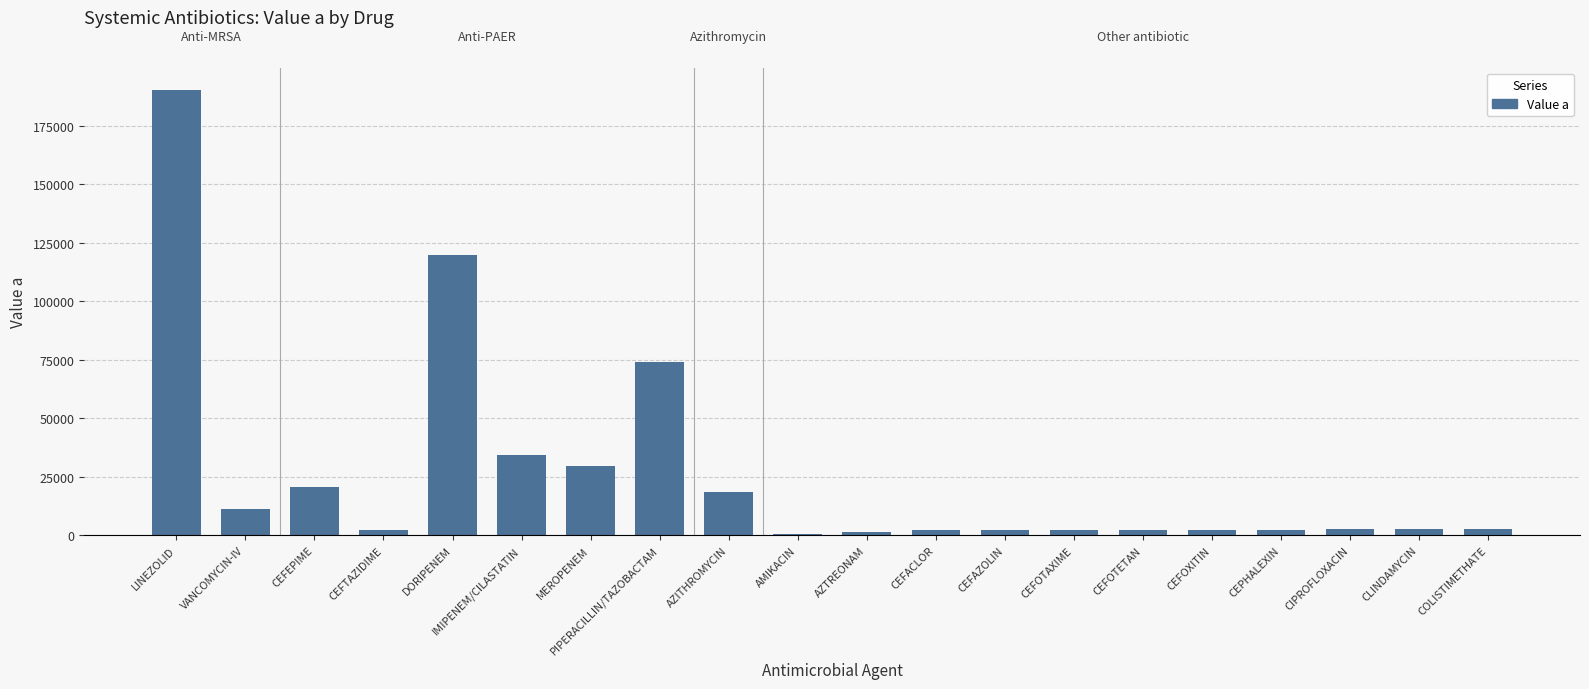

What is the maximum value shown in the chart?

190376